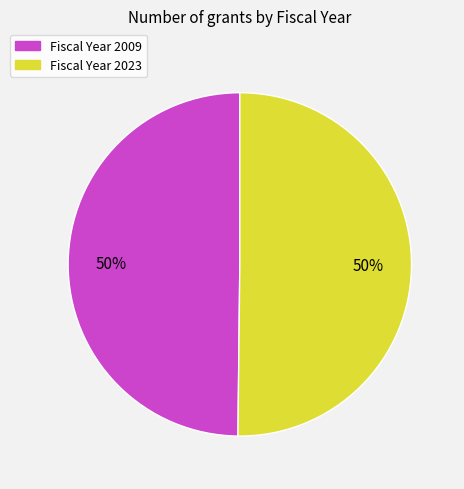

To the nearest percent, what is the average slice percentage?

50%